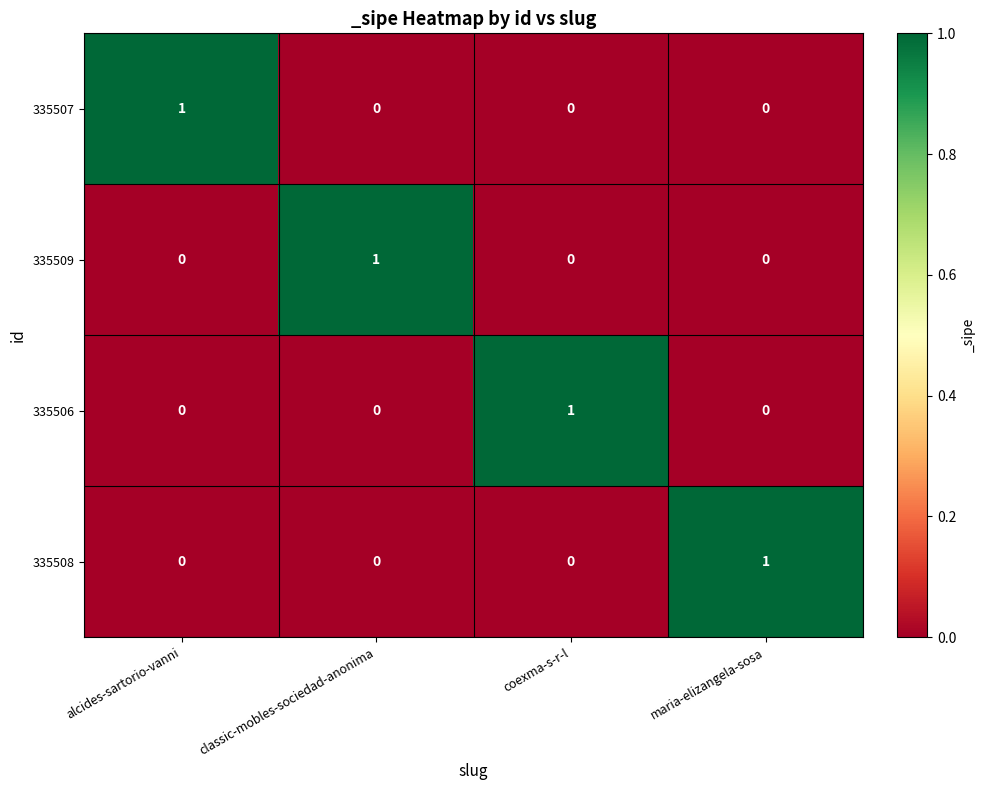

At how many categories does at least one series exceed 0?

4